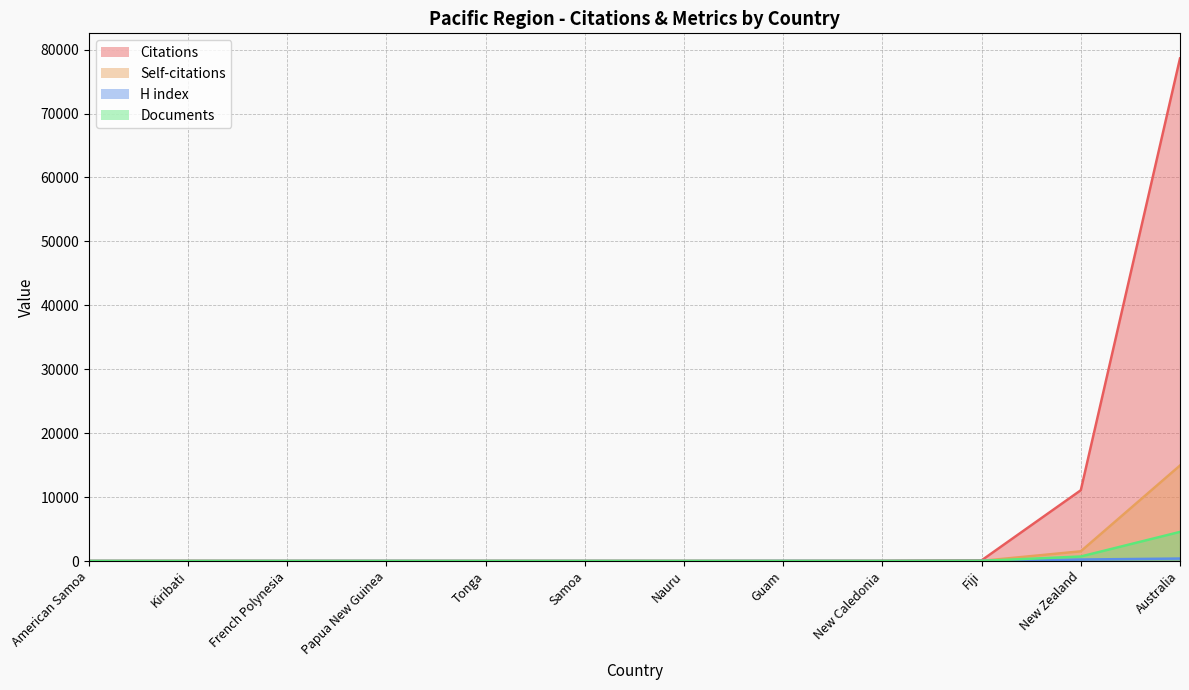

Where does the Citations series first go above 8?

Kiribati